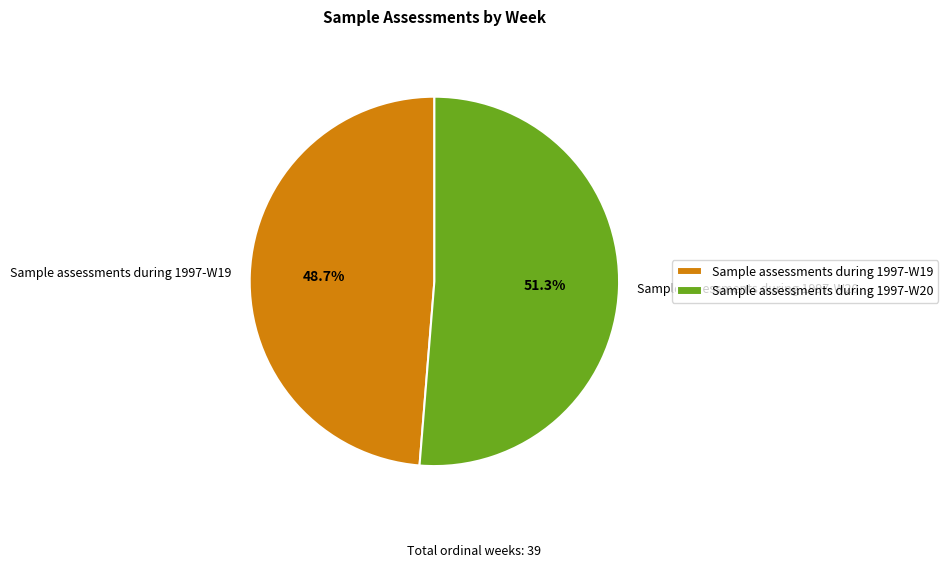

What is the total percentage of Sample assessments during 1997-W20 and Sample assessments during 1997-W19?

100.0%